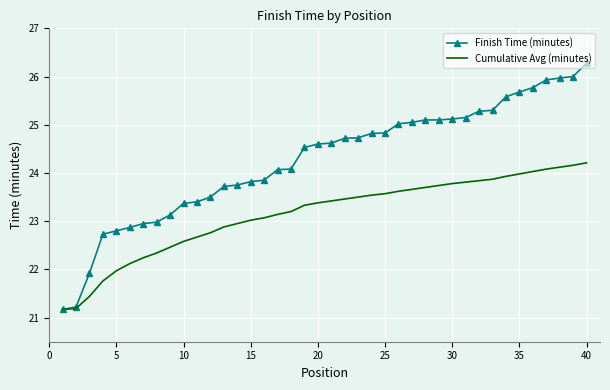

What is the minimum value shown in the chart?

21.2